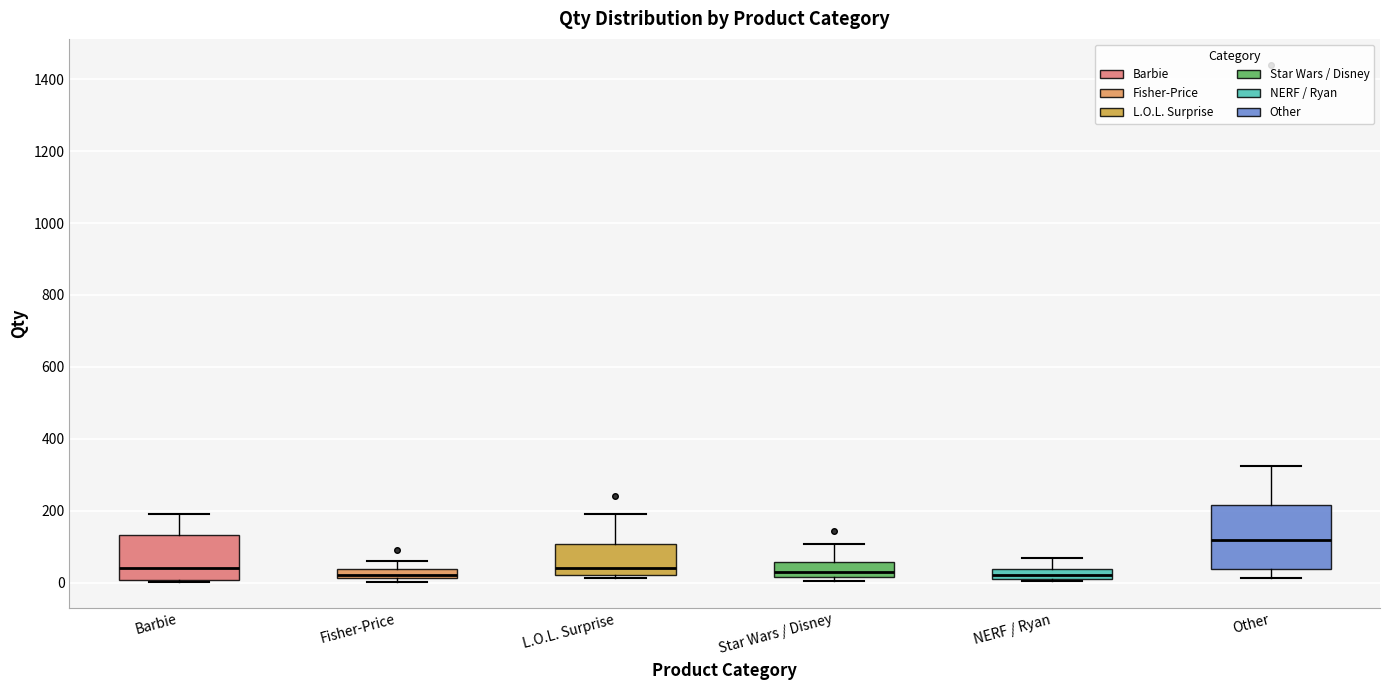

Comparing the boxes themselves (not the whiskers), which one is the tallest?

Other